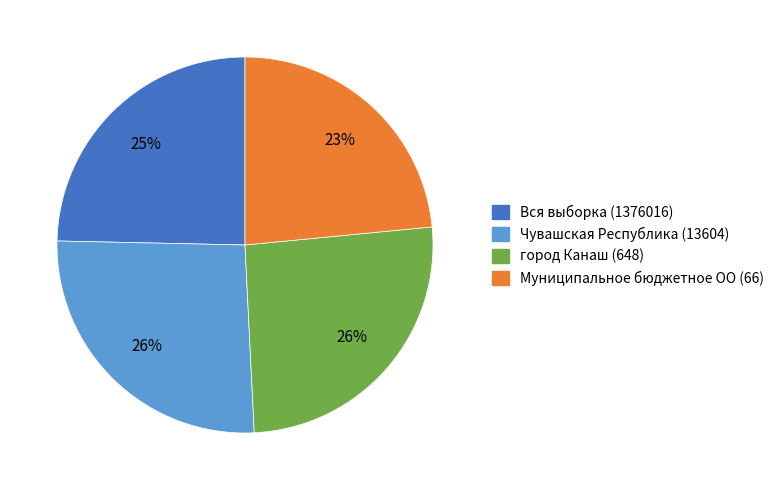

To the nearest percent, what percentage of the pie is Муниципальное бюджетное ОО (66)?

23%